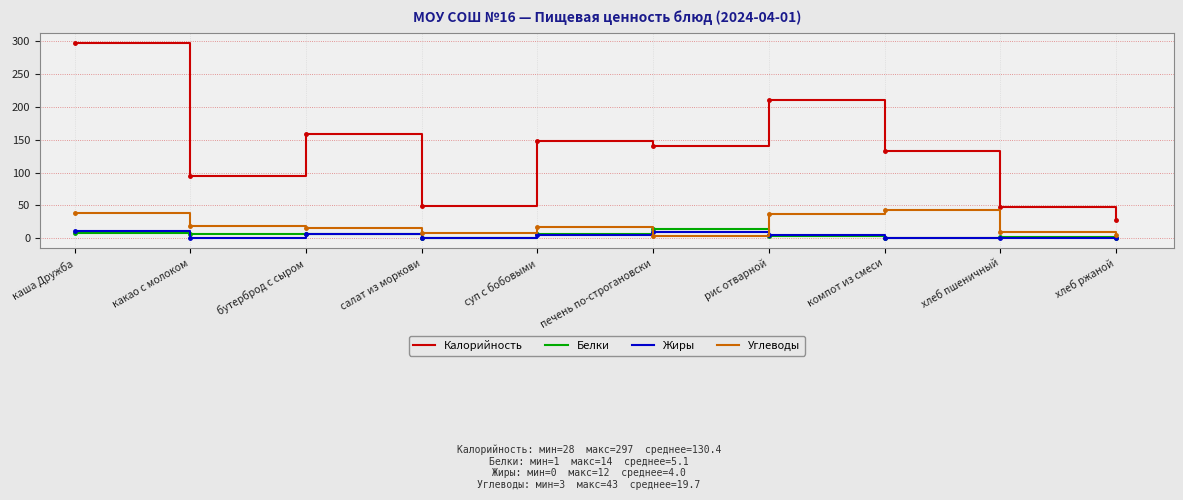

Which series has the largest total across all categories?

Калорийность